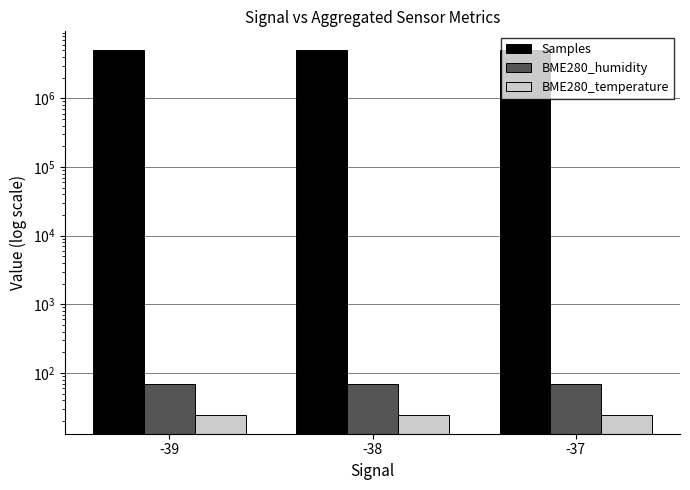

Are the bars grouped side by side (vs. stacked)?

Yes